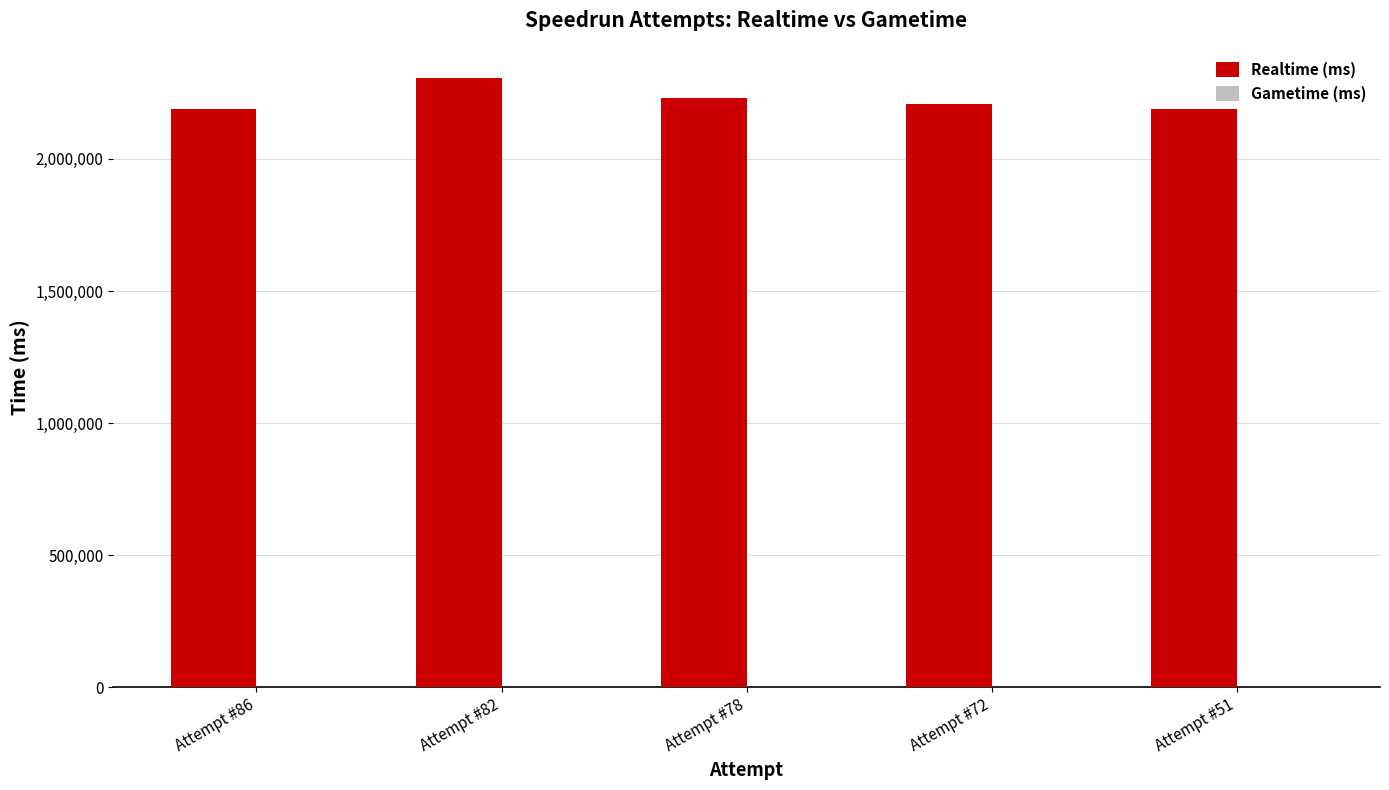

What is the difference between the maximum and minimum values?

115163